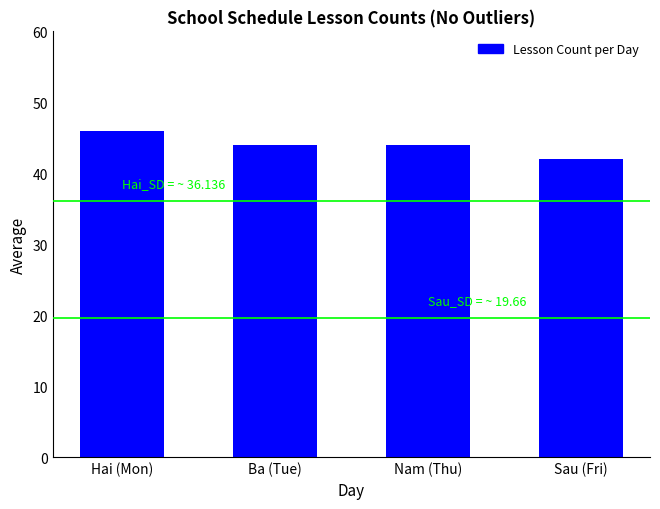

What is the average value?

44